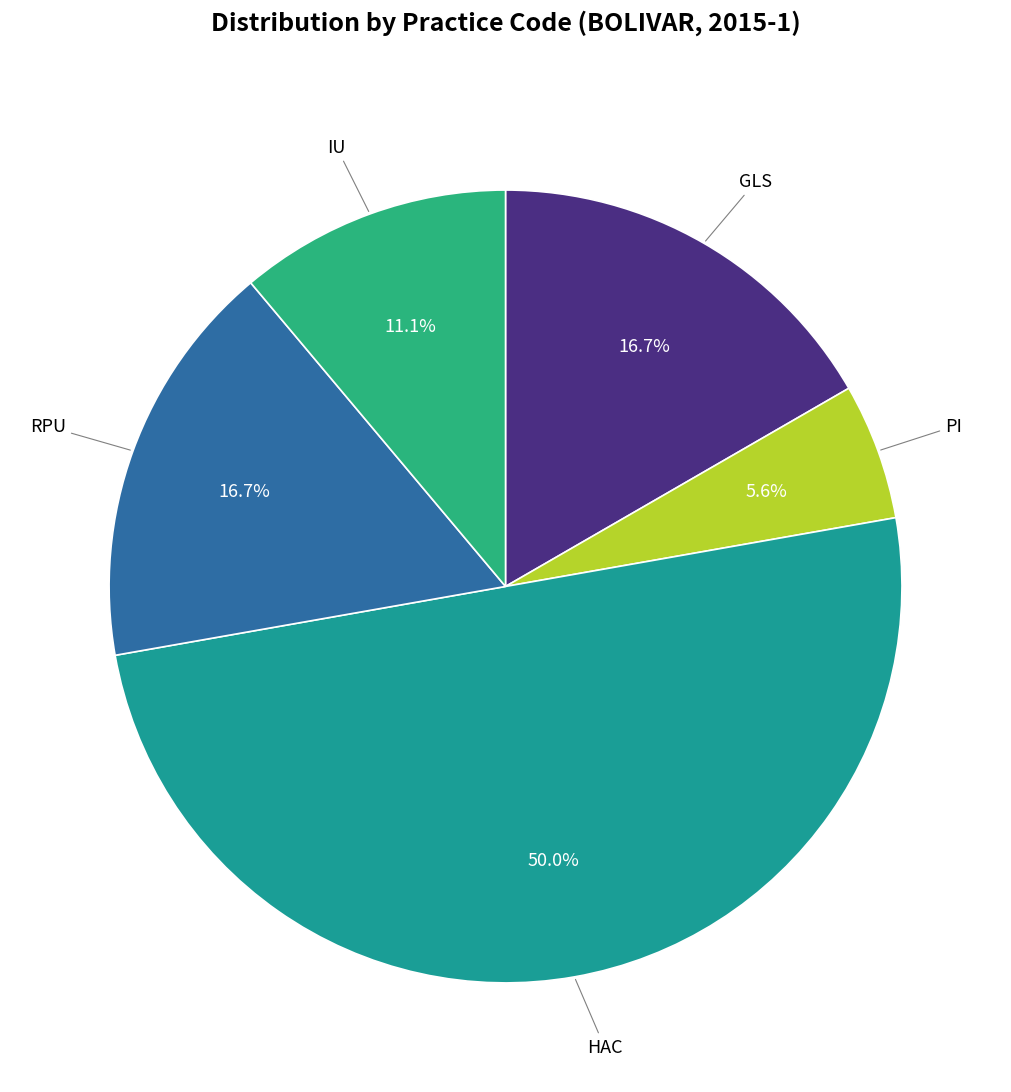

How many segments does this pie chart have?

5